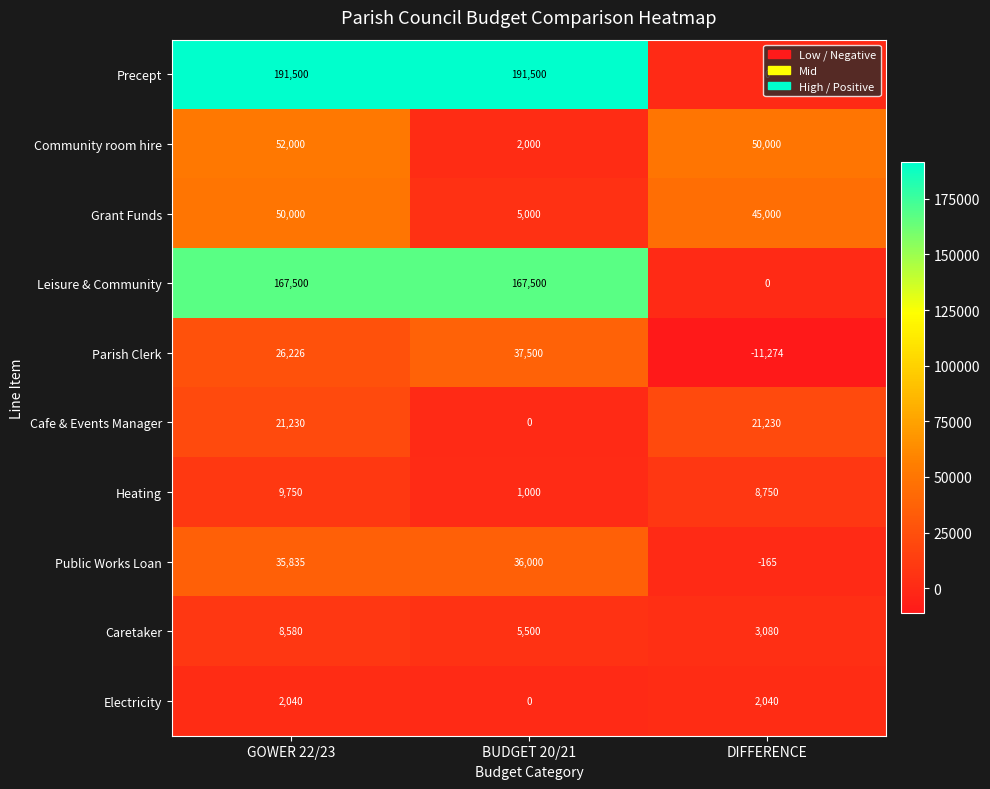

What is the smallest value displayed?

-11274